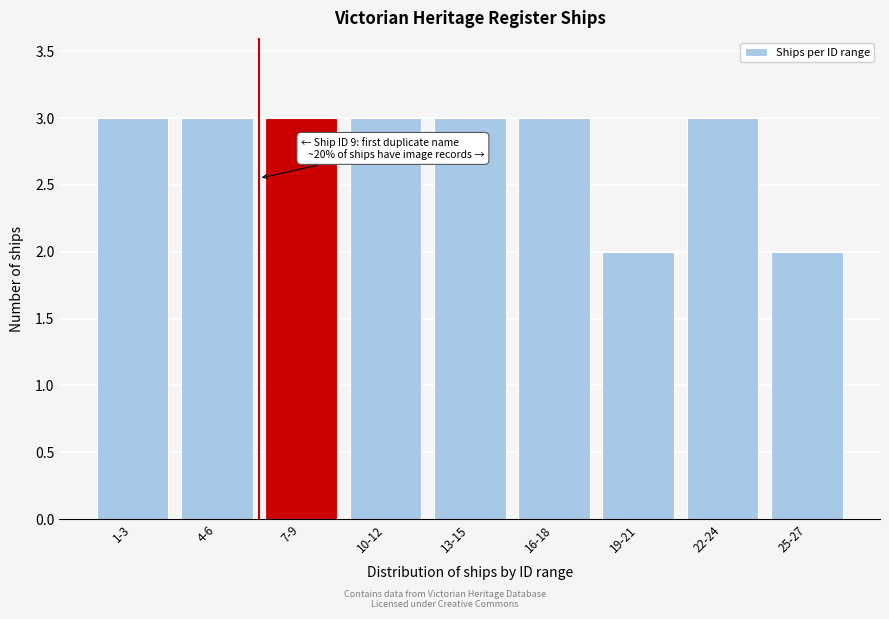

Reading left to right, list all the values displayed in this chart.

1-3=3	4-6=3	7-9=3	10-12=3	13-15=3	16-18=3	19-21=2	22-24=3	25-27=2